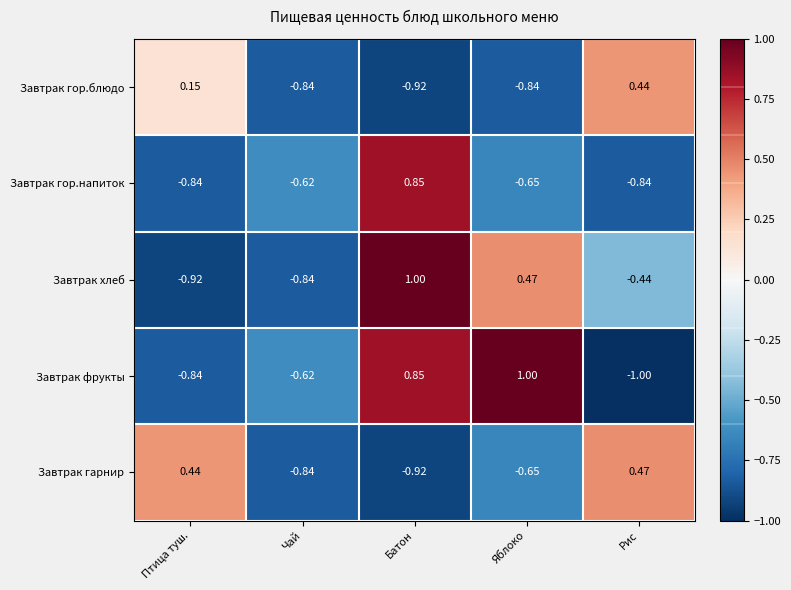

What is the spread (max minus min) of values at Птица туш.?

1.4